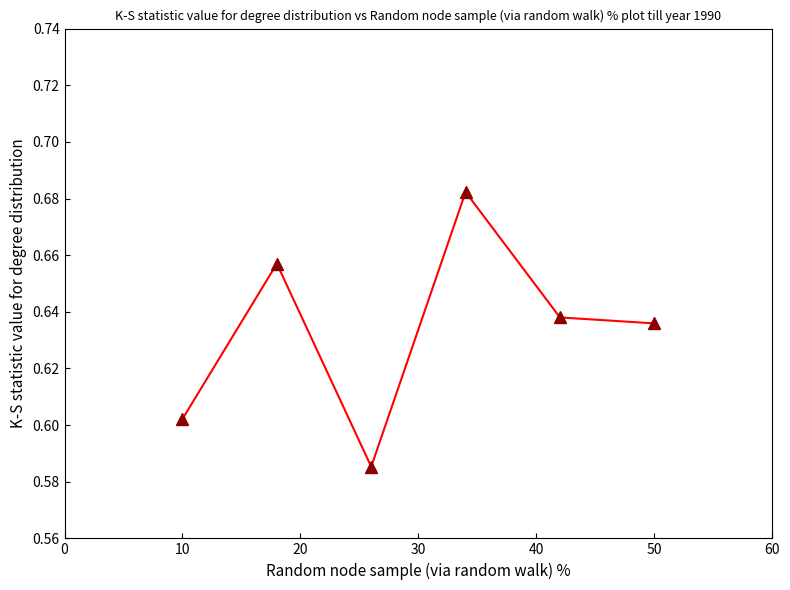

What is the sum of all values?

3.8